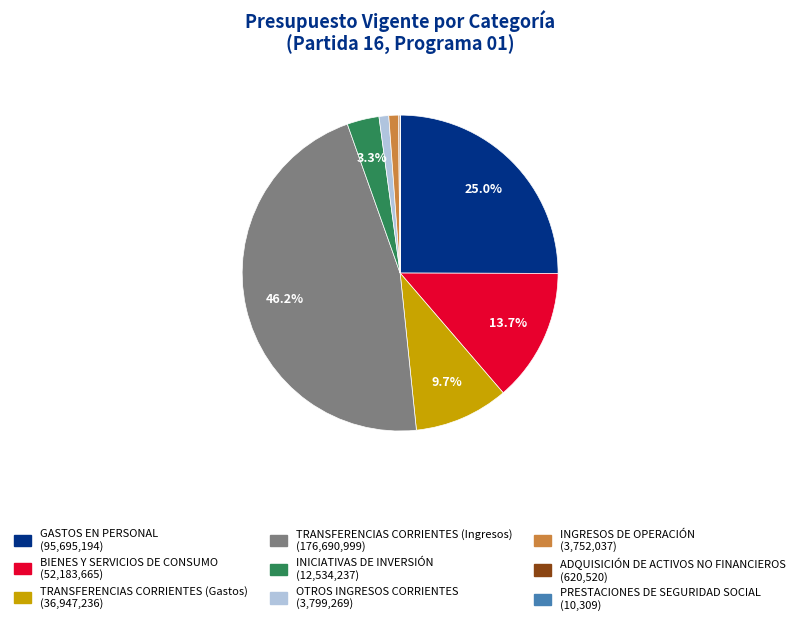

True or false: OTROS INGRESOS CORRIENTES accounts for 1% of the total.

True